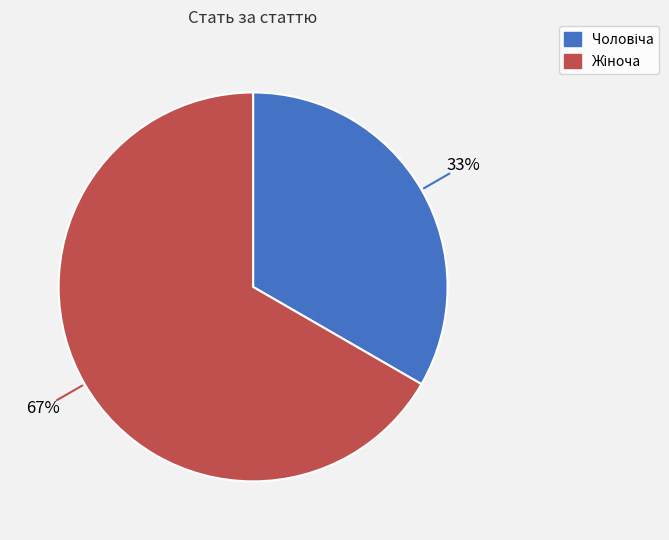

To the nearest percent, what is the average slice percentage?

50%